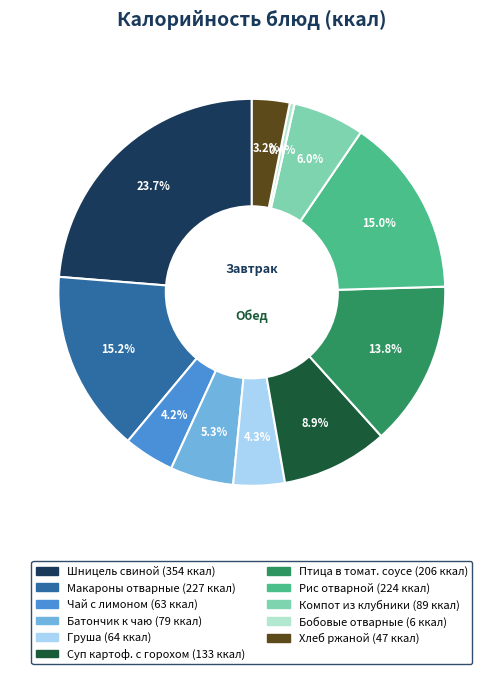

Does any single category account for the majority?

No